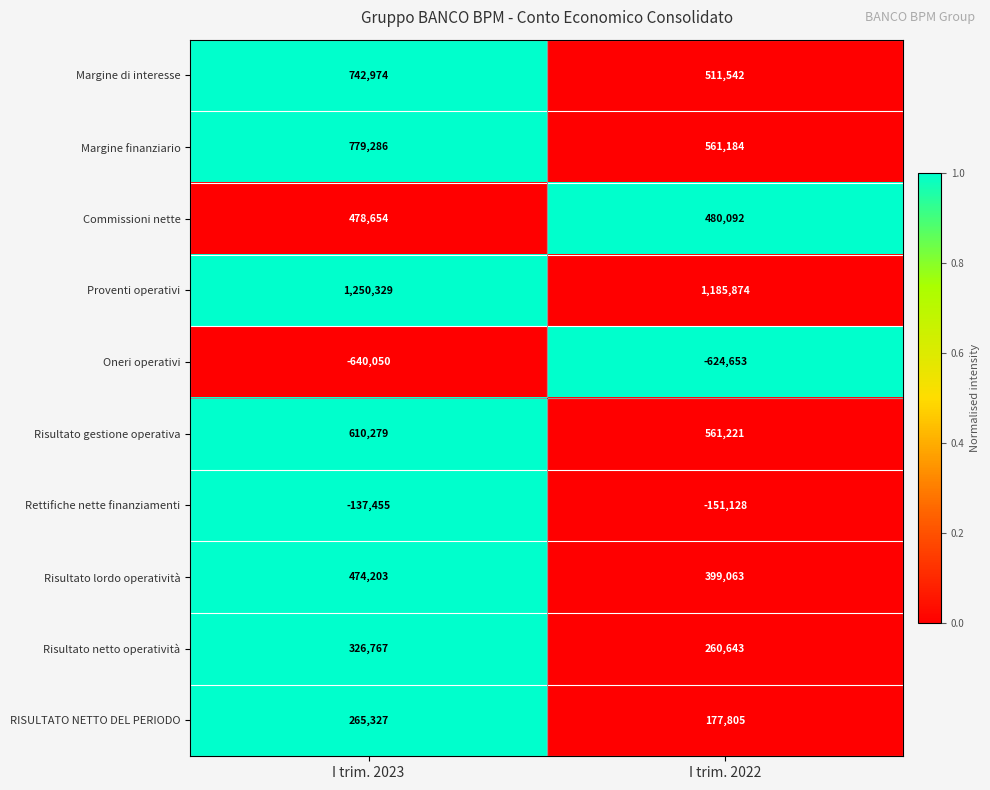

Reading left to right, what are all the values shown in this chart?

Margine di interesse: I trim. 2023=742974	I trim. 2022=511542
Margine finanziario: I trim. 2023=779286	I trim. 2022=561184
Commissioni nette: I trim. 2023=478654	I trim. 2022=480092
Proventi operativi: I trim. 2023=1250329	I trim. 2022=1185874
Oneri operativi: I trim. 2023=-640050	I trim. 2022=-624653
Risultato gestione operativa: I trim. 2023=610279	I trim. 2022=561221
Rettifiche nette finanziamenti: I trim. 2023=-137455	I trim. 2022=-151128
Risultato lordo operatività: I trim. 2023=474203	I trim. 2022=399063
Risultato netto operatività: I trim. 2023=326767	I trim. 2022=260643
RISULTATO NETTO DEL PERIODO: I trim. 2023=265327	I trim. 2022=177805